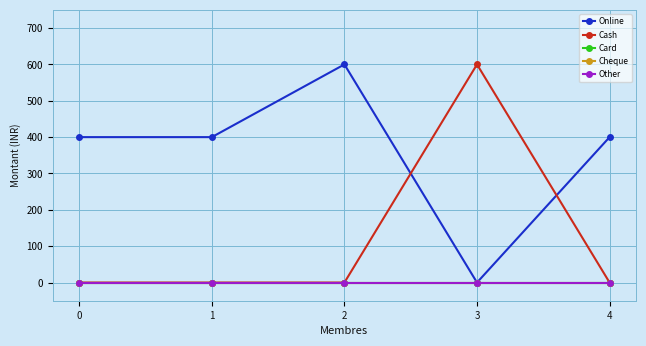

Rank the series by their maximum value, from highest to lowest.

Online, Cash, Card, Cheque, Other